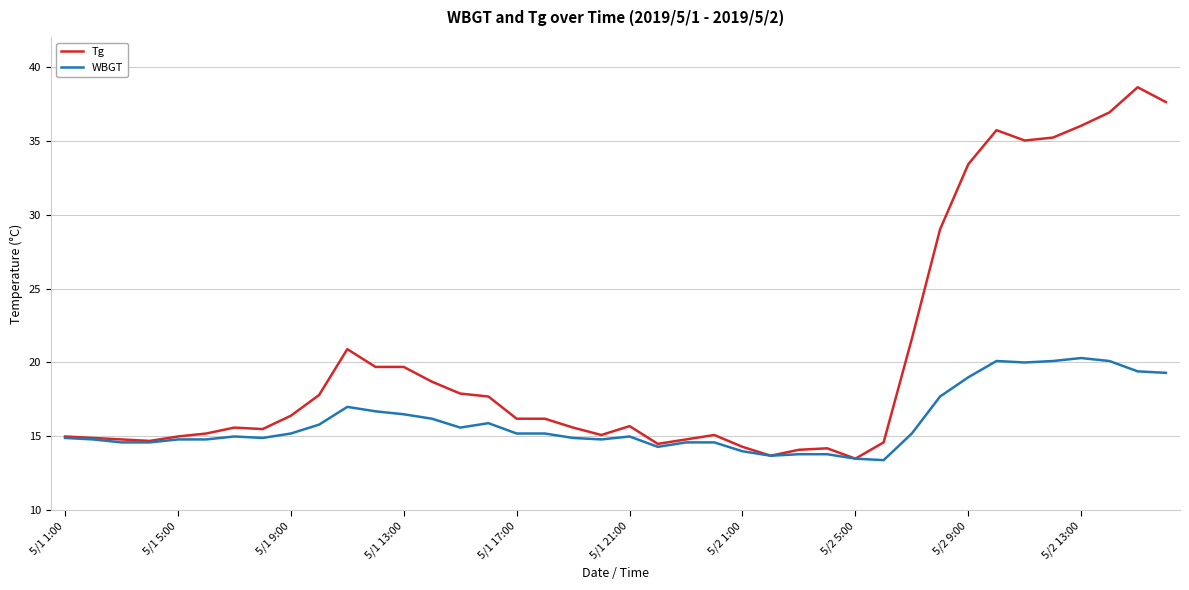

Which series has the largest total across all categories?

Tg